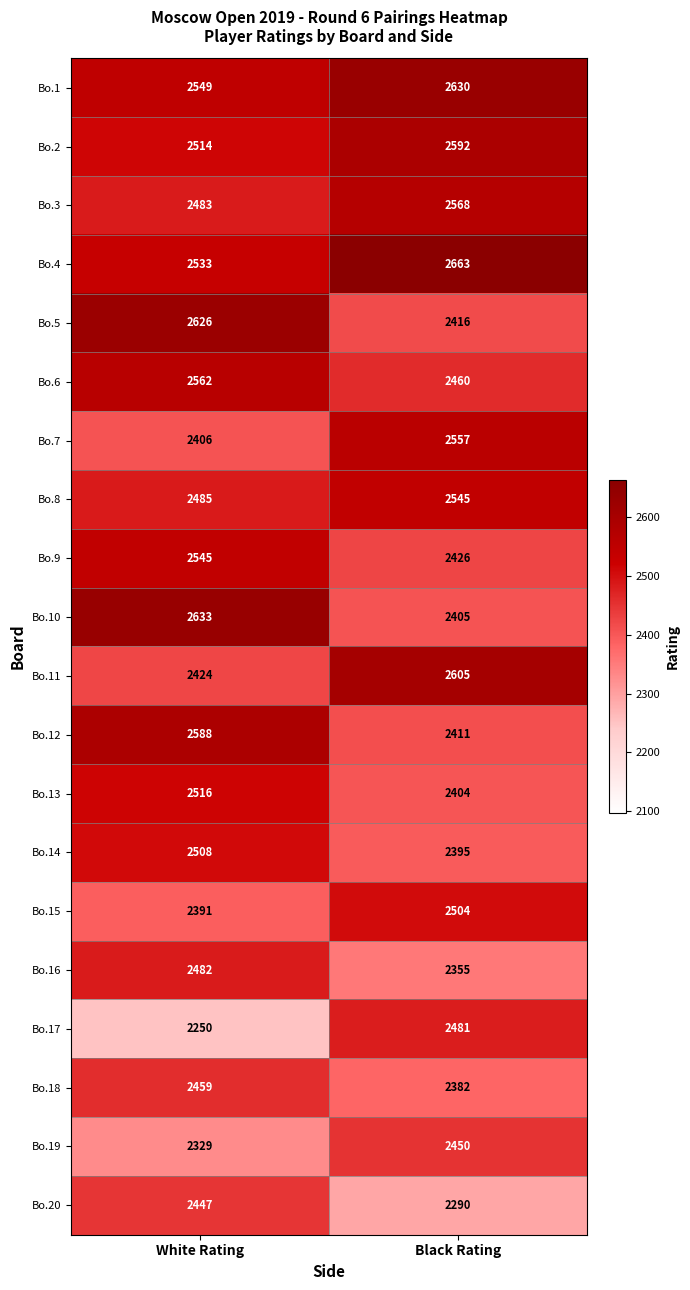

What is the total value across all series at Black Rating?

49539